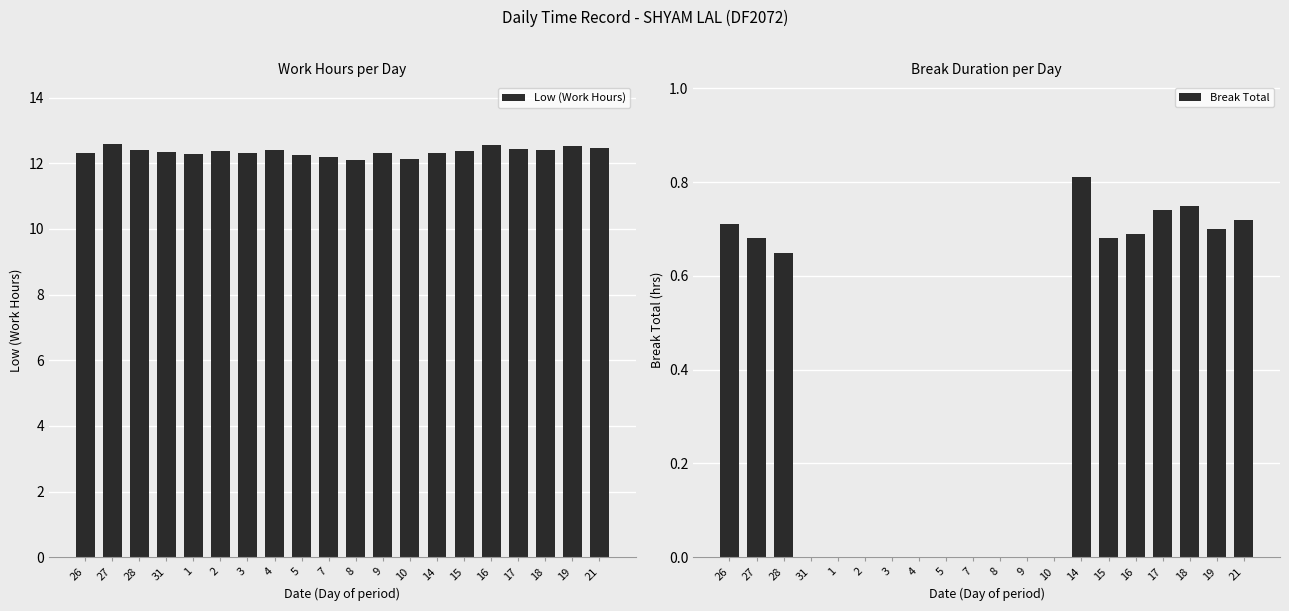

List the labels in order of Low (Work Hours) value, smallest first.

8, 10, 7, 5, 1, 9, 14, 26, 3, 31, 2, 15, 4, 18, 28, 17, 21, 19, 16, 27